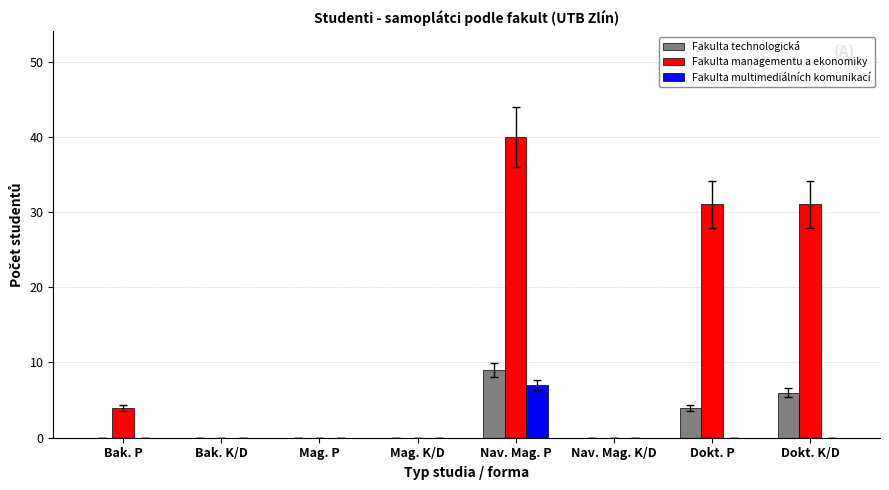

Reading left to right, extract all data points from this chart.

Fakulta technologická: 0	0	0	0	9	0	4	6
Fakulta managementu a ekonomiky: 4	0	0	0	40	0	31	31
Fakulta multimediálních komunikací: 0	0	0	0	7	0	0	0